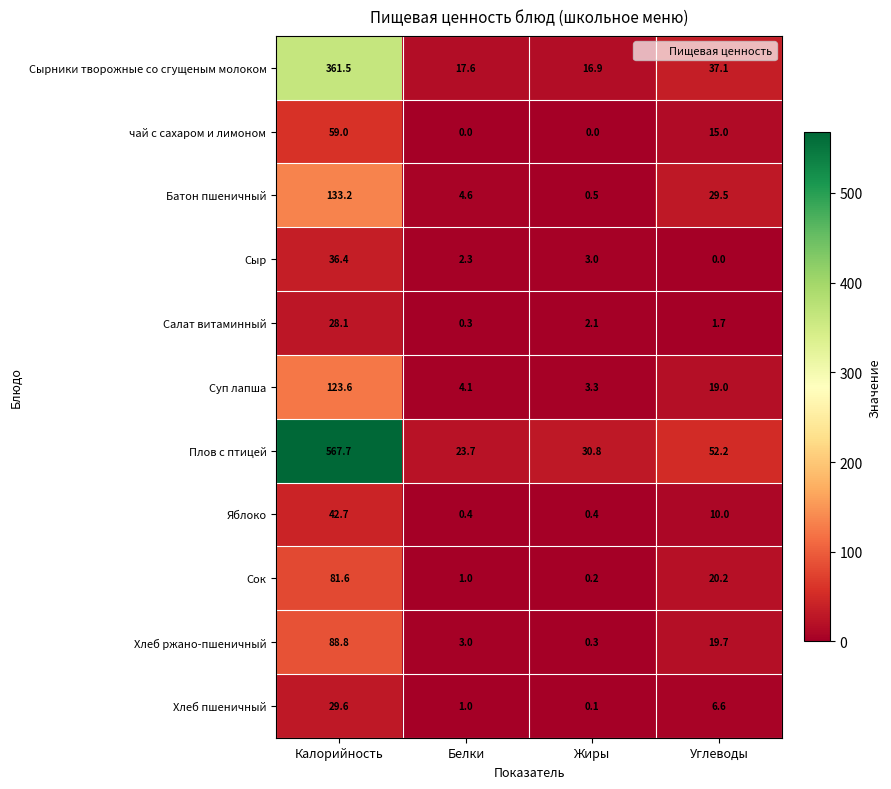

Where is Салат витаминный nearest to the value 14?

Жиры